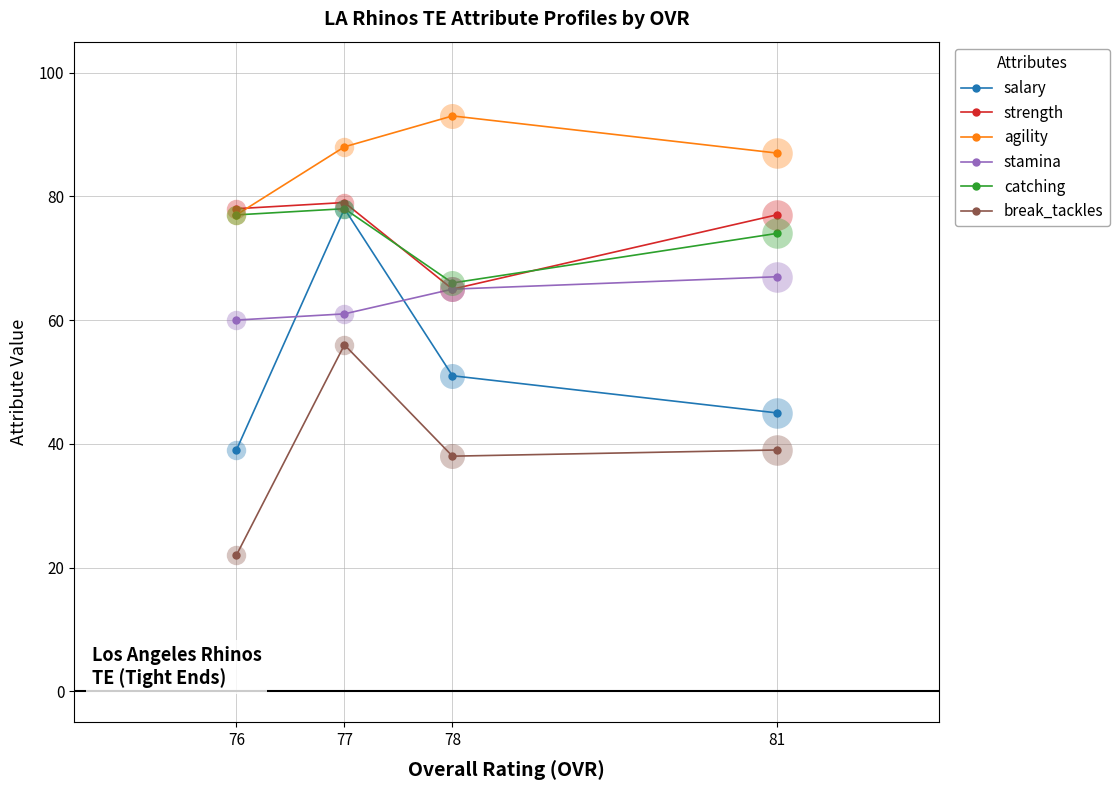

True or false: catching has more than 1 points higher than both neighbors.

False